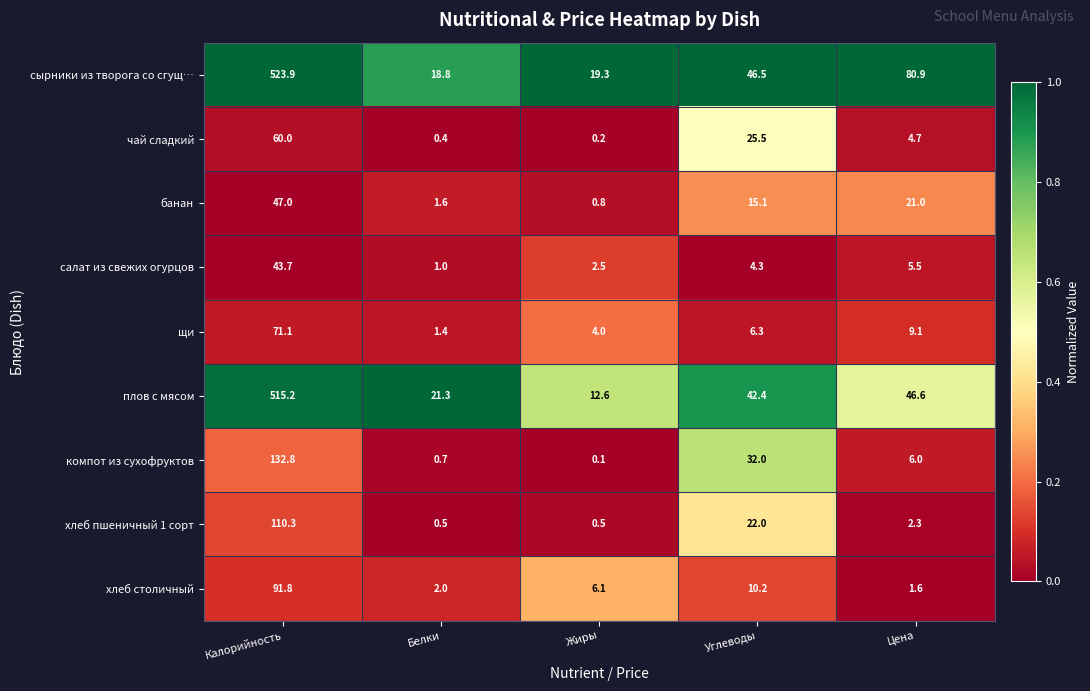

What is the total value across all series at Жиры?

46.1